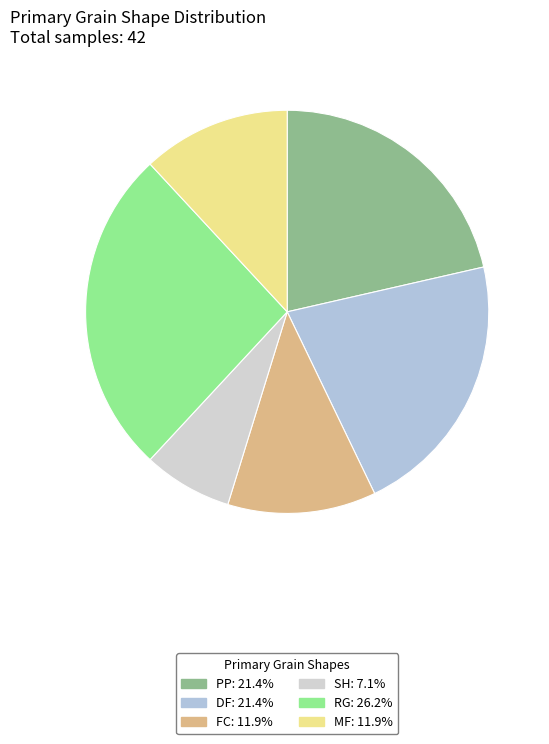

What is the smallest slice in the pie chart?

SH